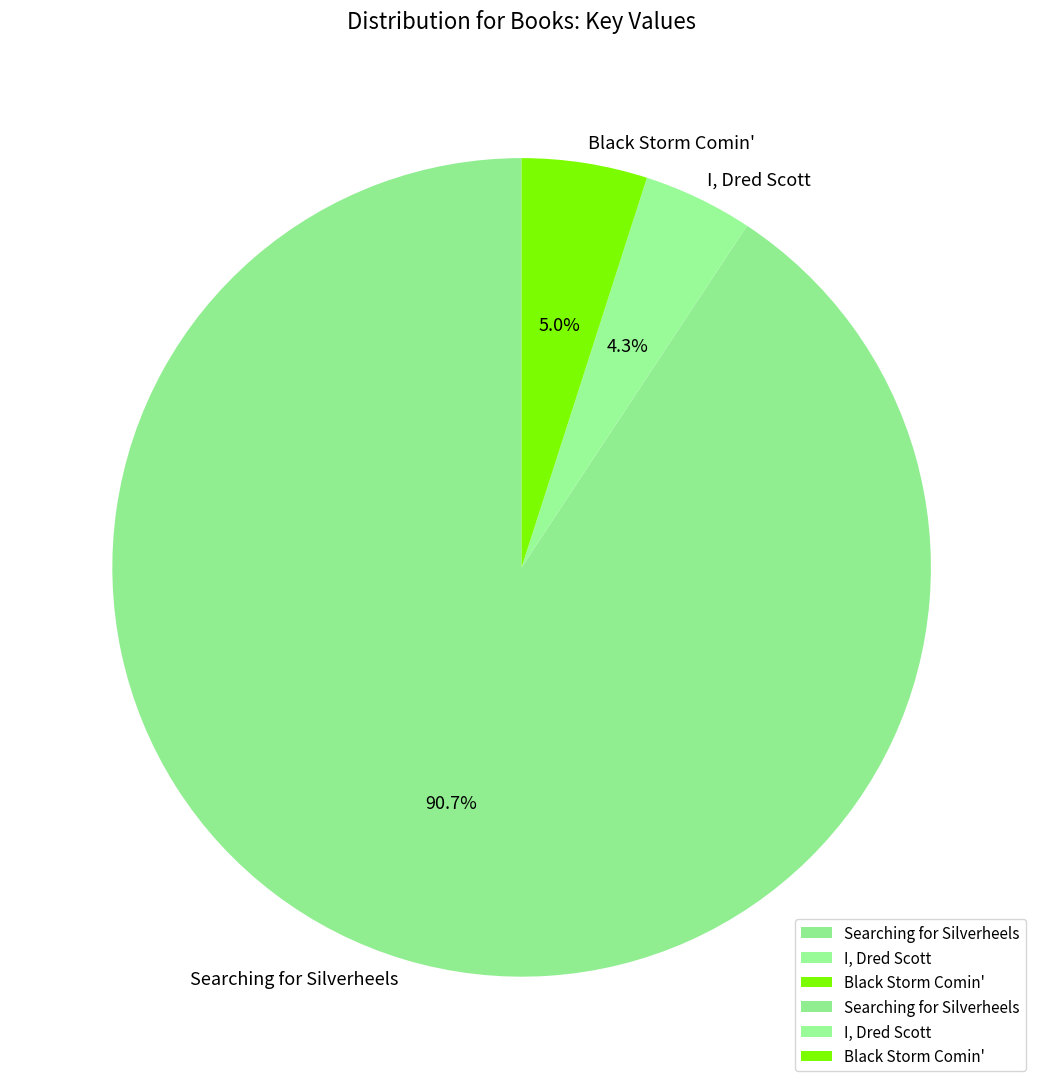

To the nearest percent, what is the difference between the largest and smallest slice percentages?

86%